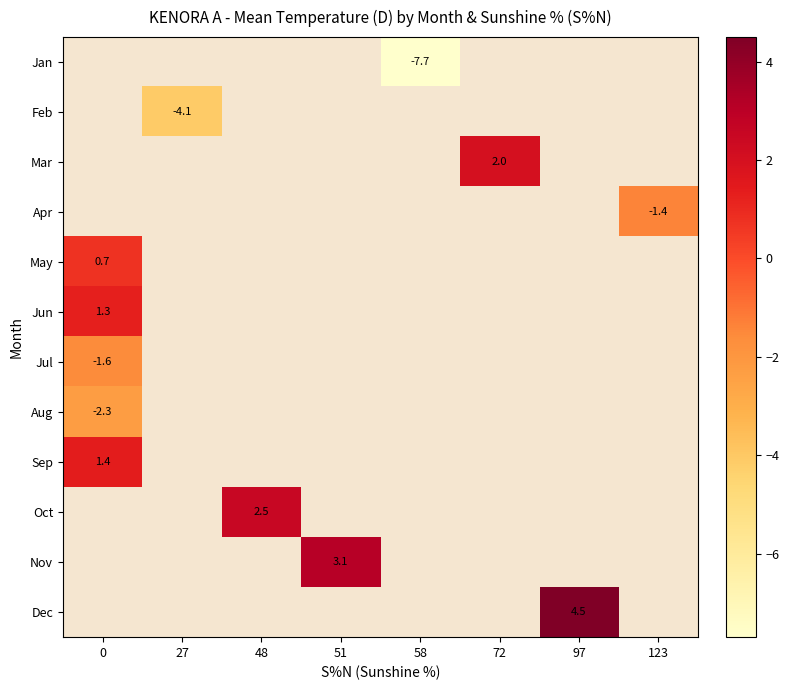

What is the minimum value shown in the chart?

-7.7